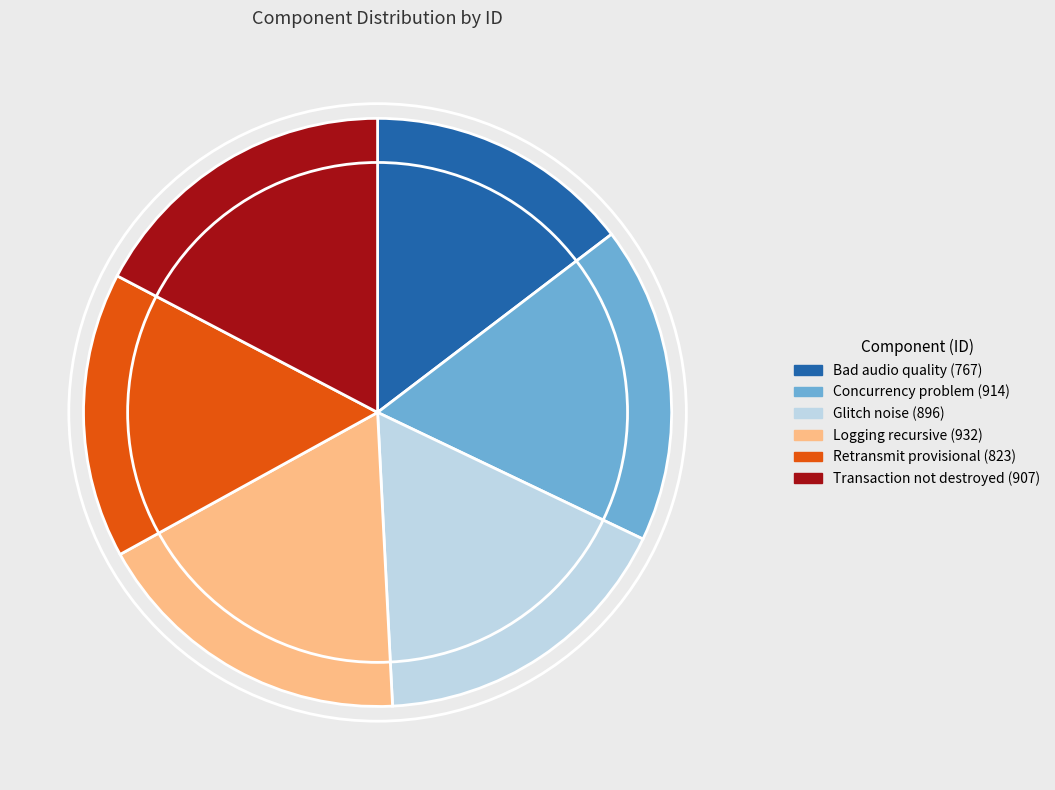

Is it true that Logging recursive (932) is 18% of the pie?

True